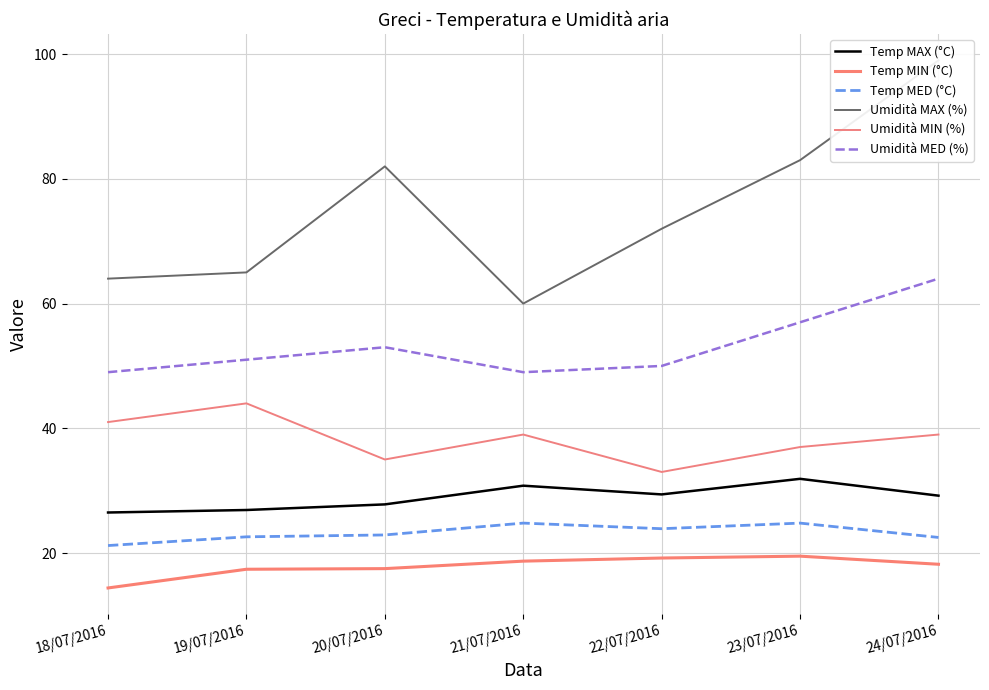

What is the difference between the Umidità MIN (%) values at 19/07/2016 and 23/07/2016?

7.0